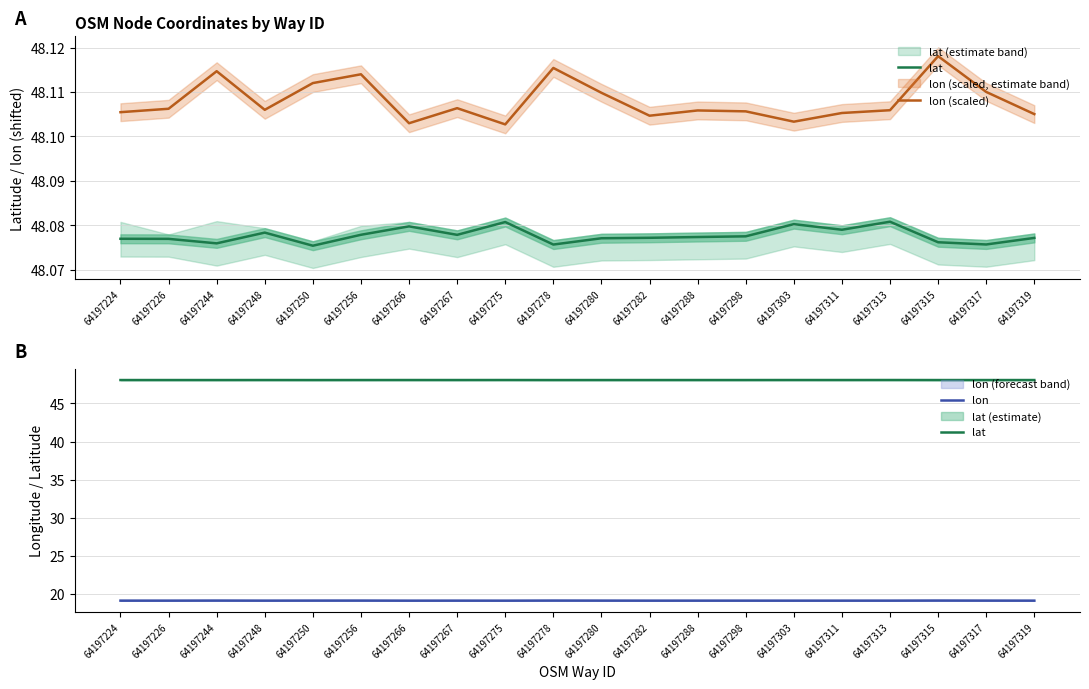

At 64197315, list the series in order from largest to smallest.

lon (scaled), lat, lon